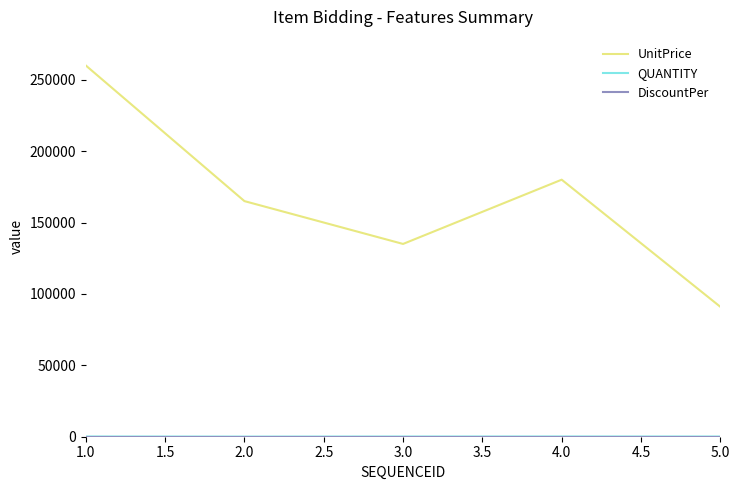

Which series changed the most between 2.0 and 3.0?

UnitPrice